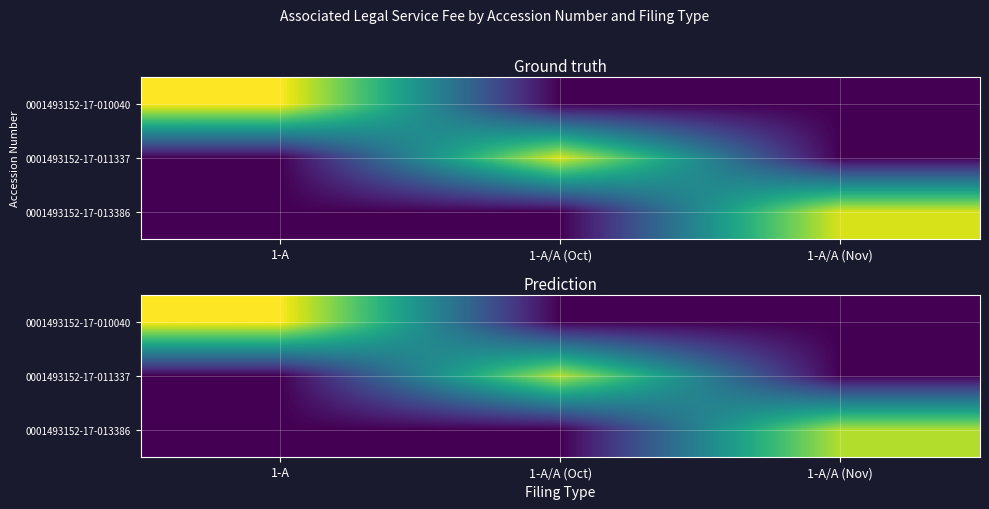

List the labels in order of 0001493152-17-010040 value, smallest first.

1-A/A (Oct), 1-A/A (Nov), 1-A